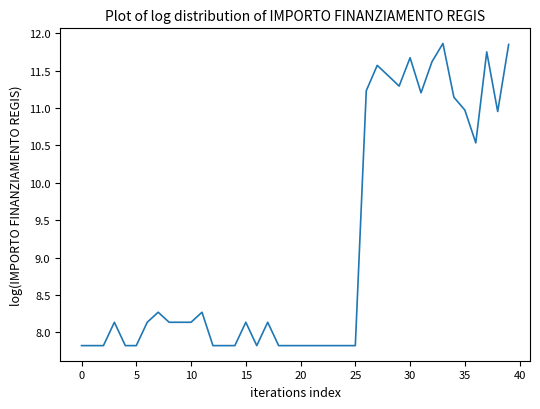

What is the difference between the maximum and minimum values?

4.0